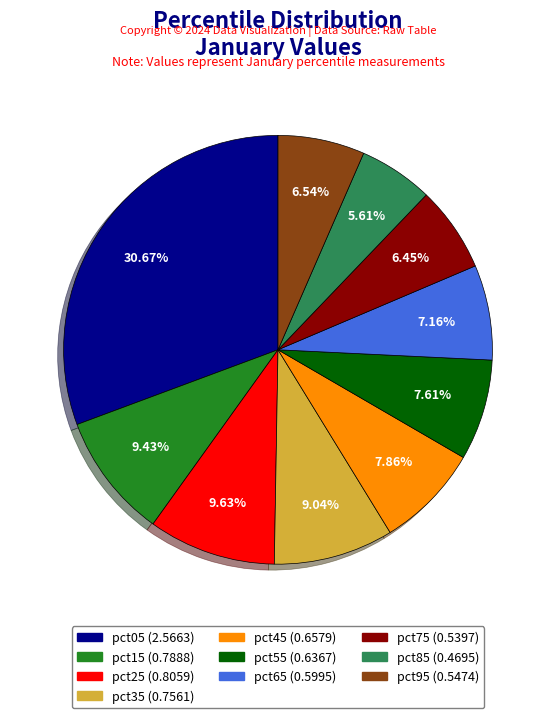

Combined, do pct45 and pct95 account for over 50%?

No